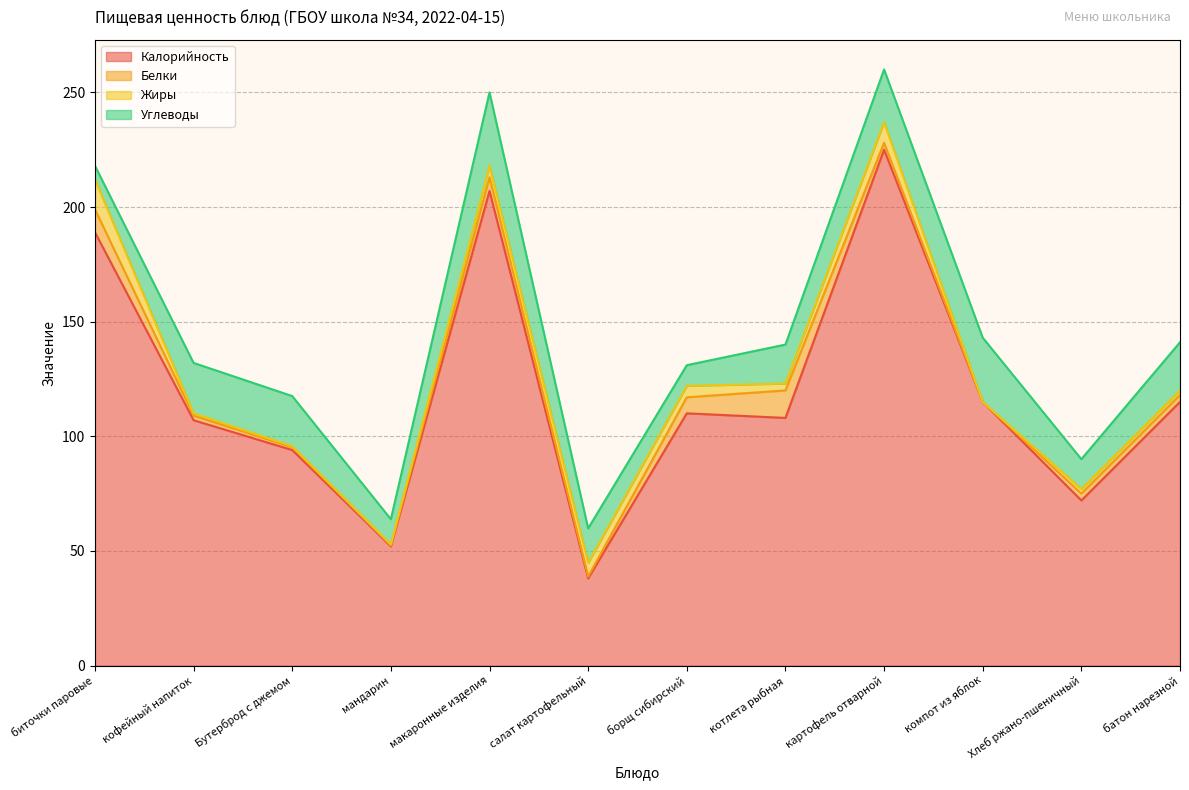

How many data points in Углеводы are above 21?

5